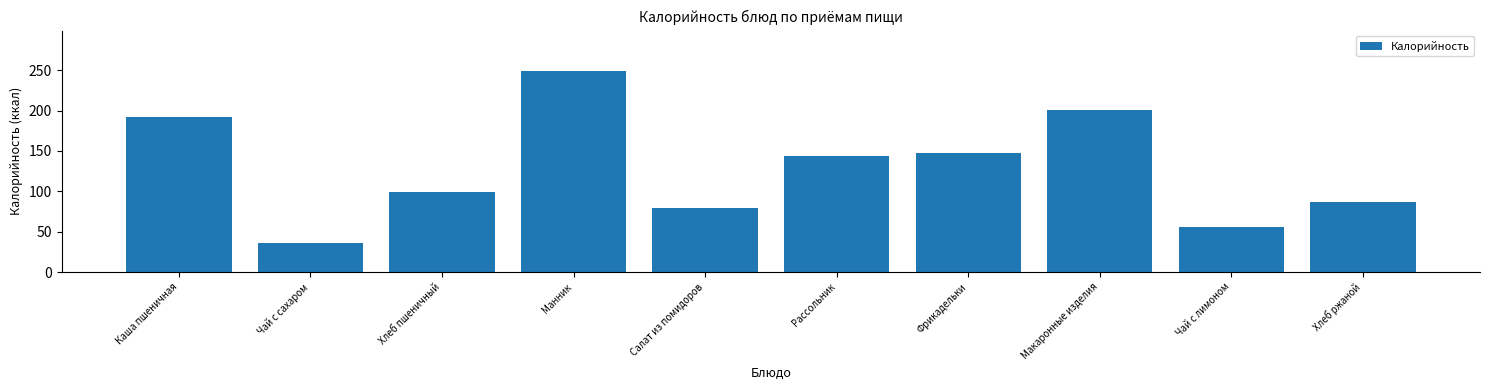

Reading right to left, what are all the values shown in this chart?

Хлеб ржаной=86.6	Чай с лимоном=55.6	Макаронные изделия=200.1	Фрикадельки=147.8	Рассольник=144.3	Салат из помидоров=79.4	Манник=249.2	Хлеб пшеничный=98.5	Чай с сахаром=35.9	Каша пшеничная=192.6